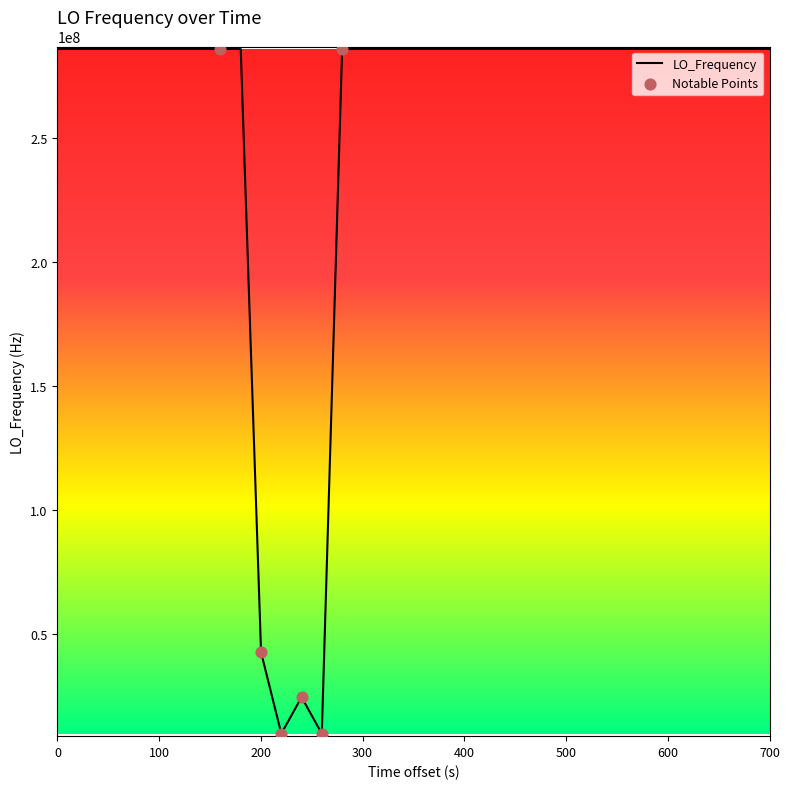

What is the difference between the maximum and minimum values?

276047010.1